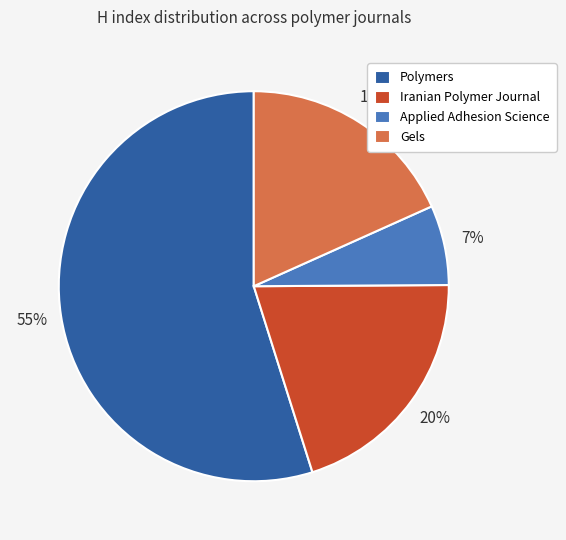

The Polymers slice represents 55% of the pie. True or false?

True